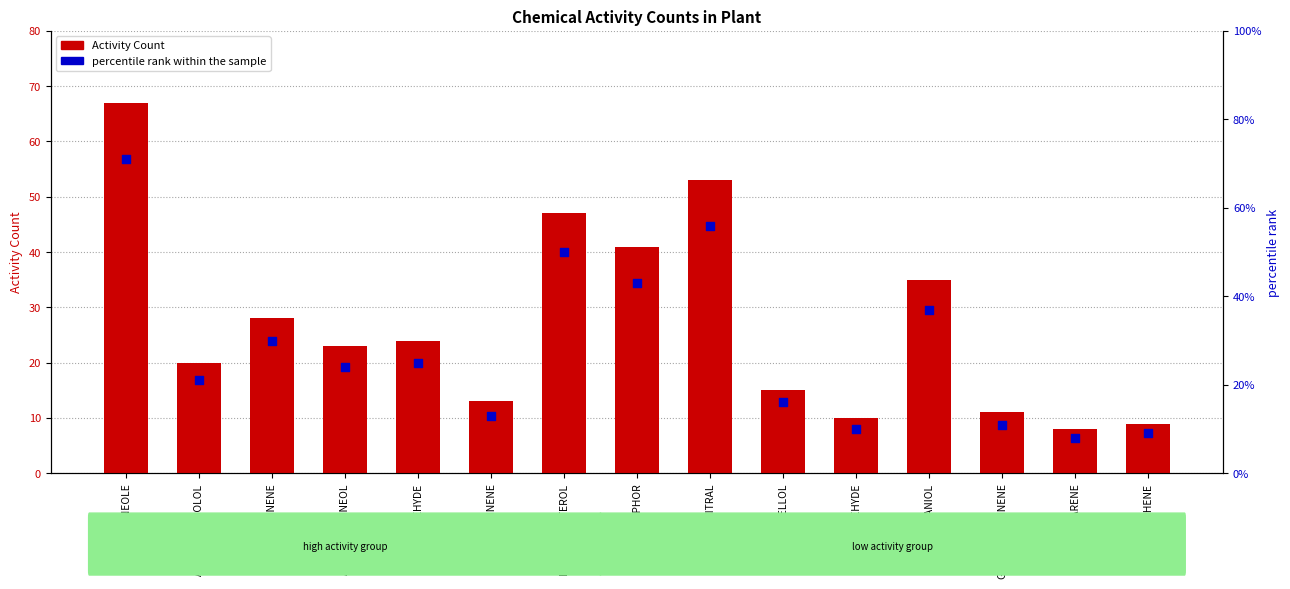

Is the value of percentile rank within the sample at BETA-SITOSTEROL greater than the value of Activity Count at CAMPHOR?

Yes